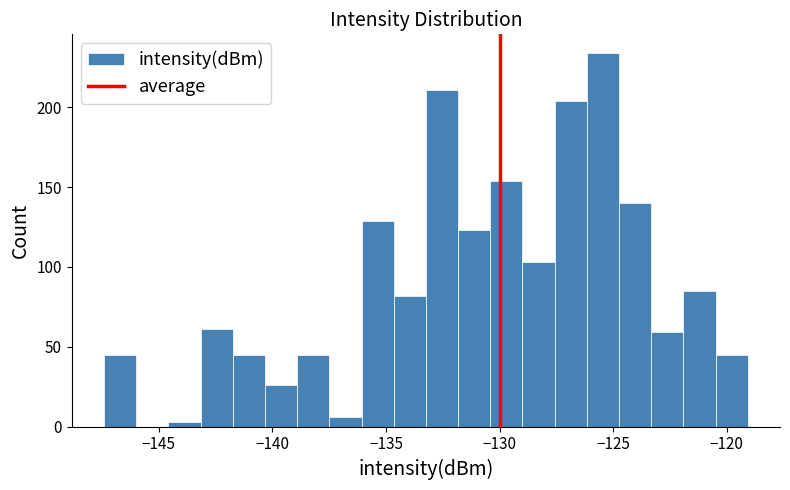

Read against the x-axis, roughly where is the centre of the tallest bar?

-125.5